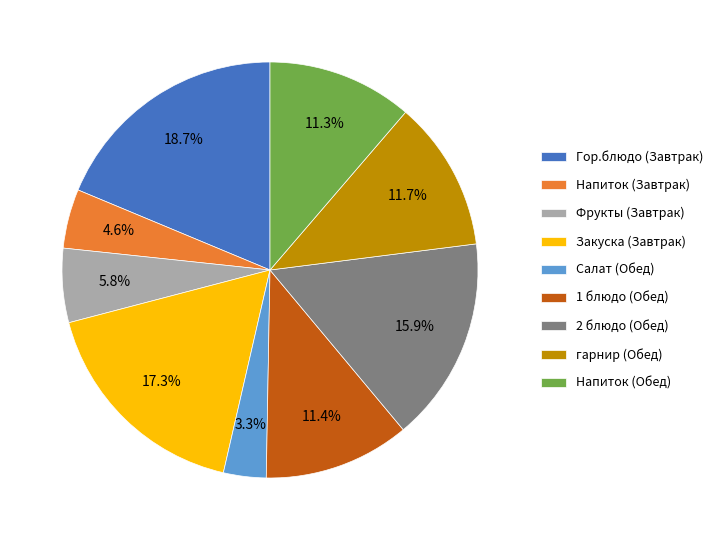

What is the smallest slice in the pie chart?

Салат (Обед)